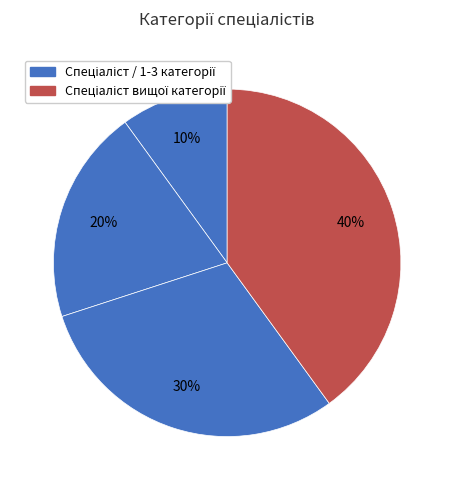

How many slices are in this pie chart?

4